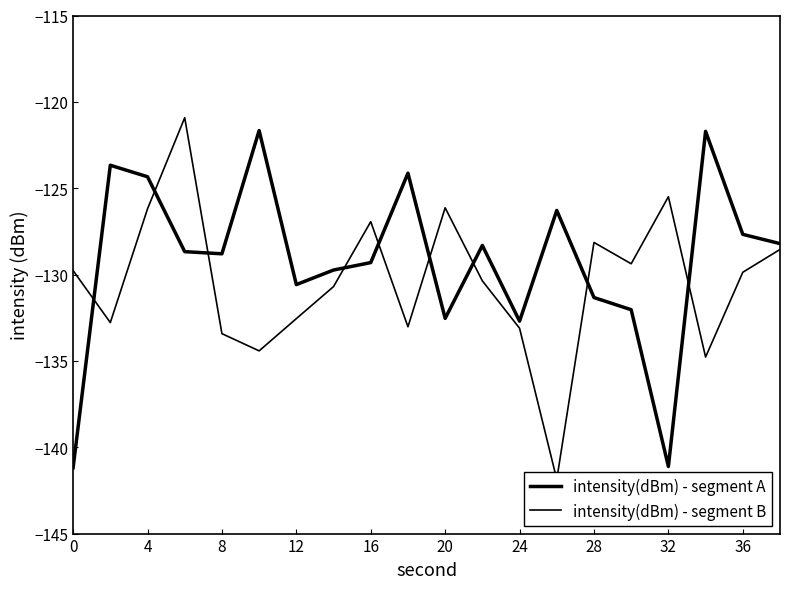

Does the chart display data point markers on the line(s)?

No